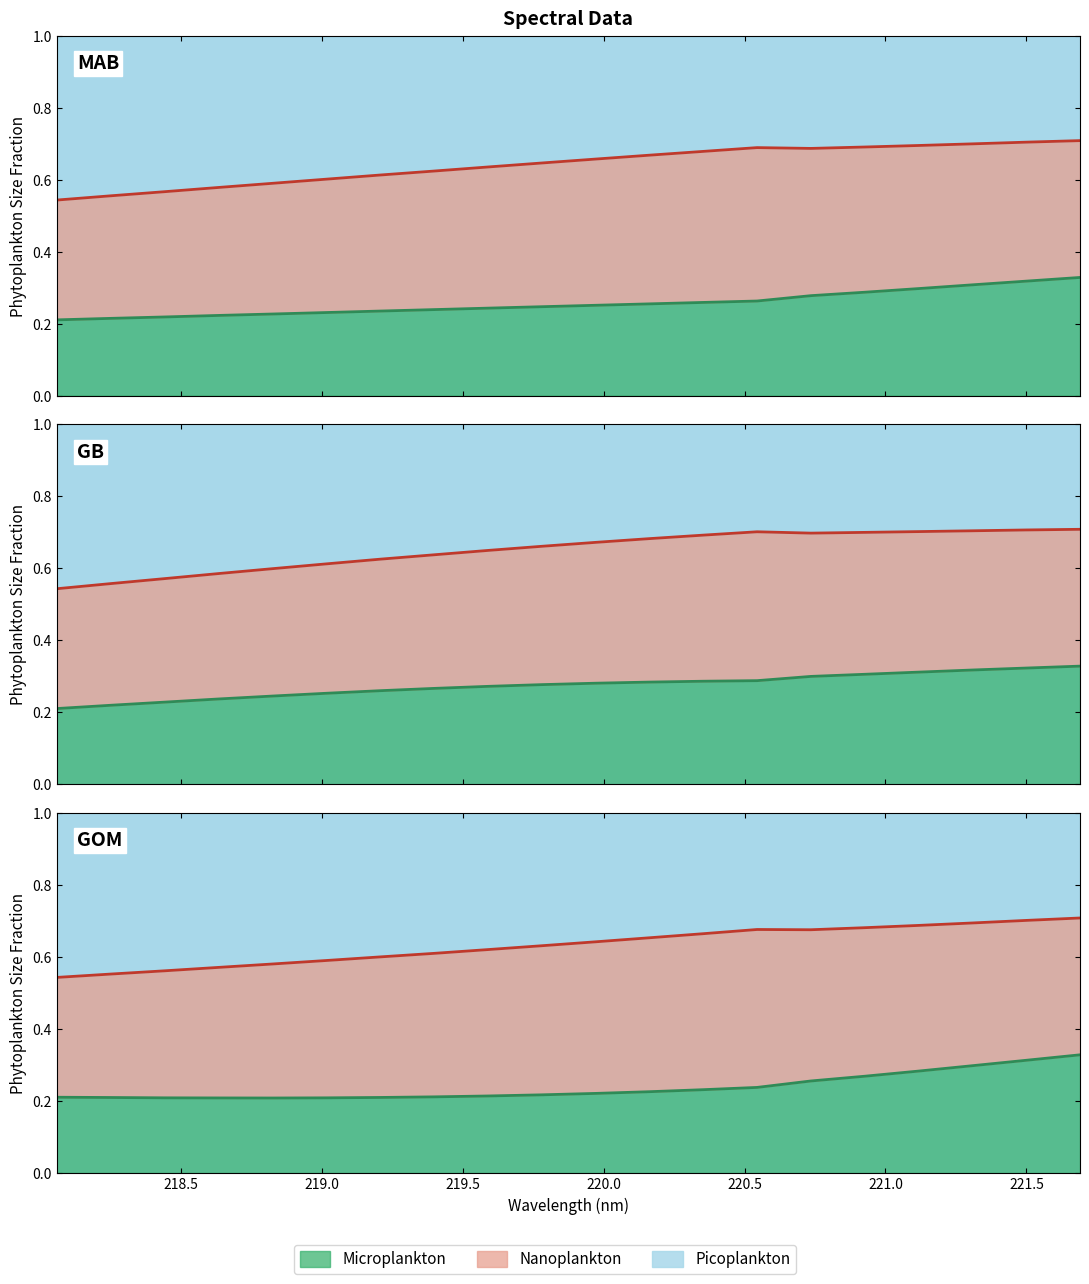

What position from the left is 219.0156?

6